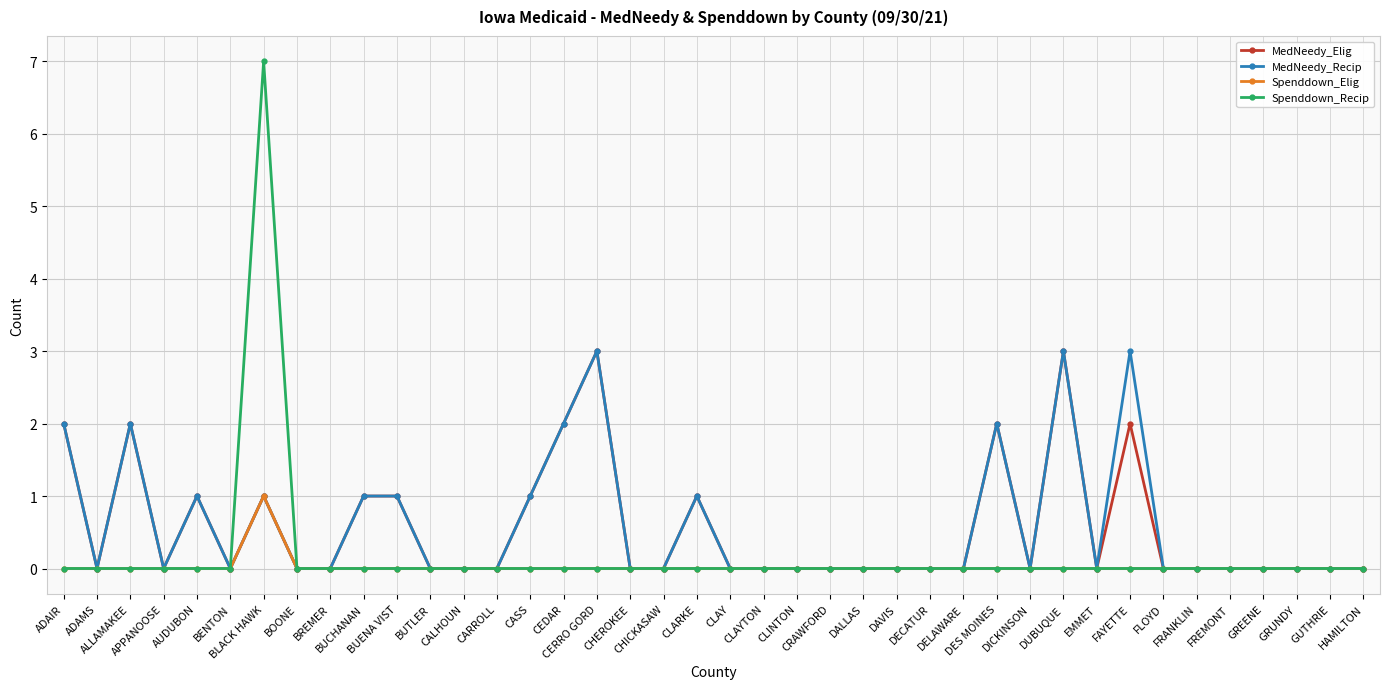

At which category does MedNeedy_Elig reach its first local peak?

ALLAMAKEE